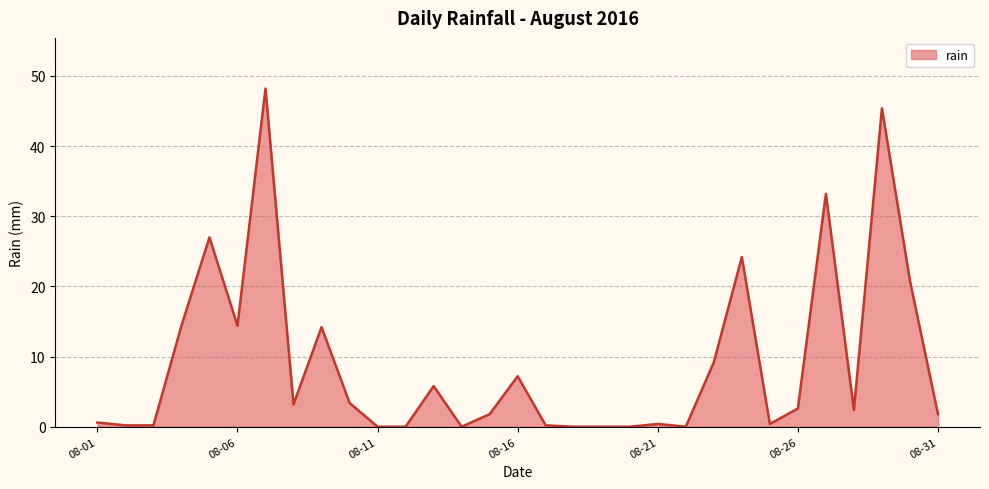

What is the greatest value displayed?

48.2